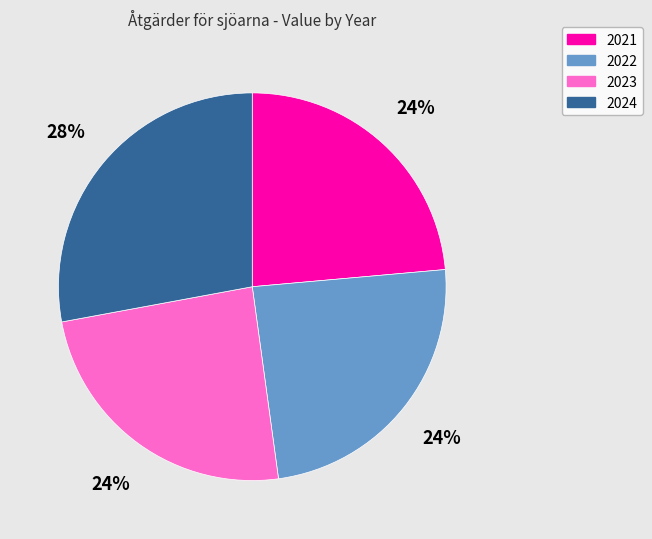

Is the sum of 2023 and 2024 greater than half?

Yes